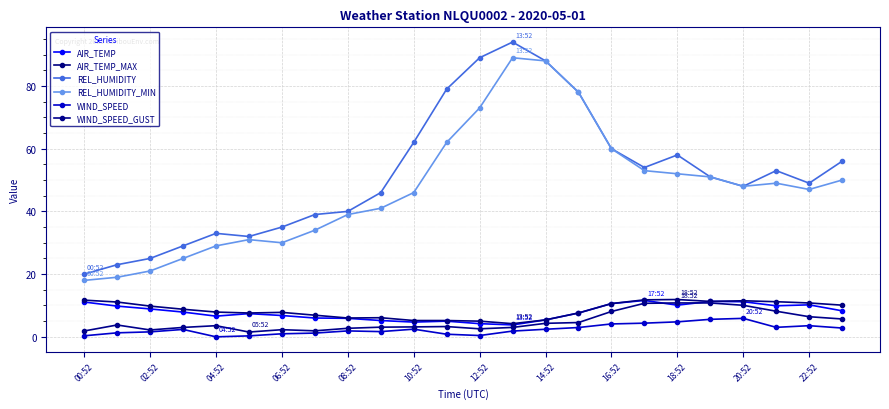

Which series has the largest total across all categories?

REL_HUMIDITY